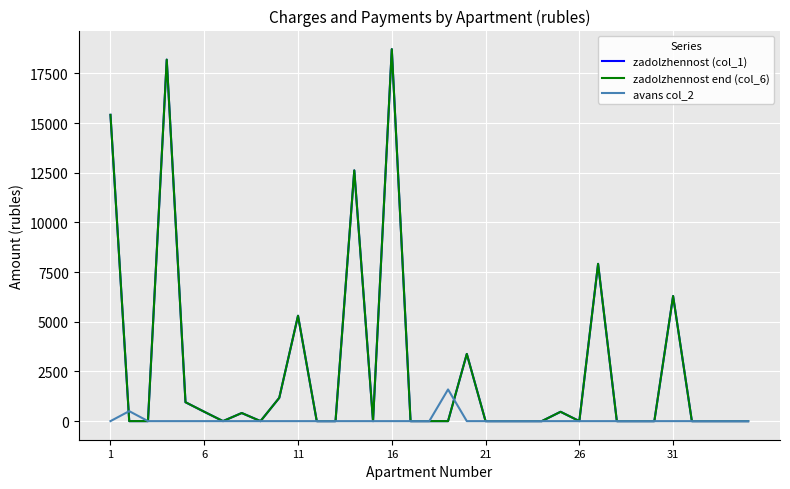

Is this an area chart (filled region under the line)?

No